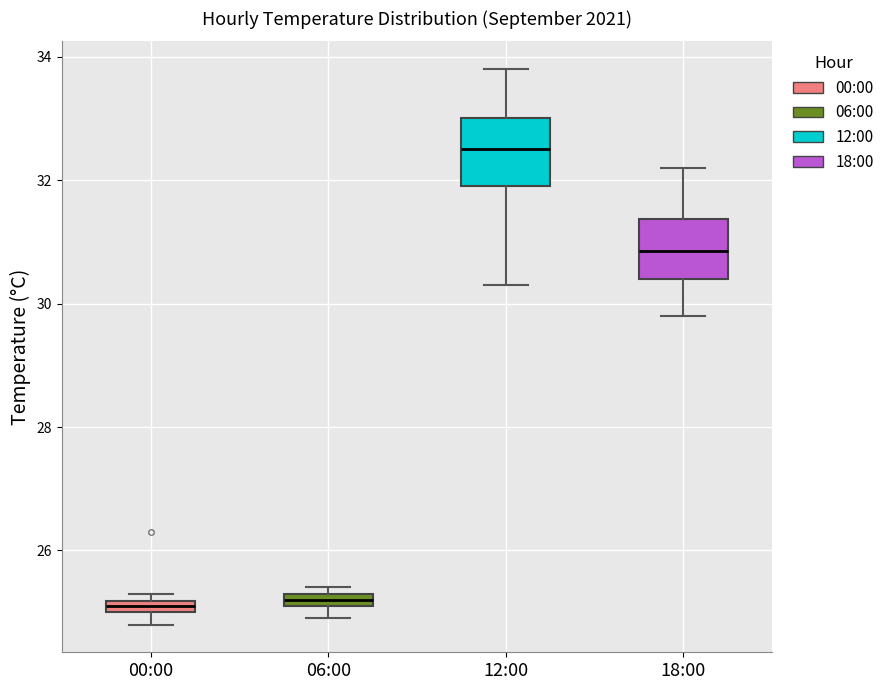

Where does the lower whisker of the box for 18:00 end on the y-axis? The values are not printed on the chart, so give them approximately, as read against the axis.

29.8